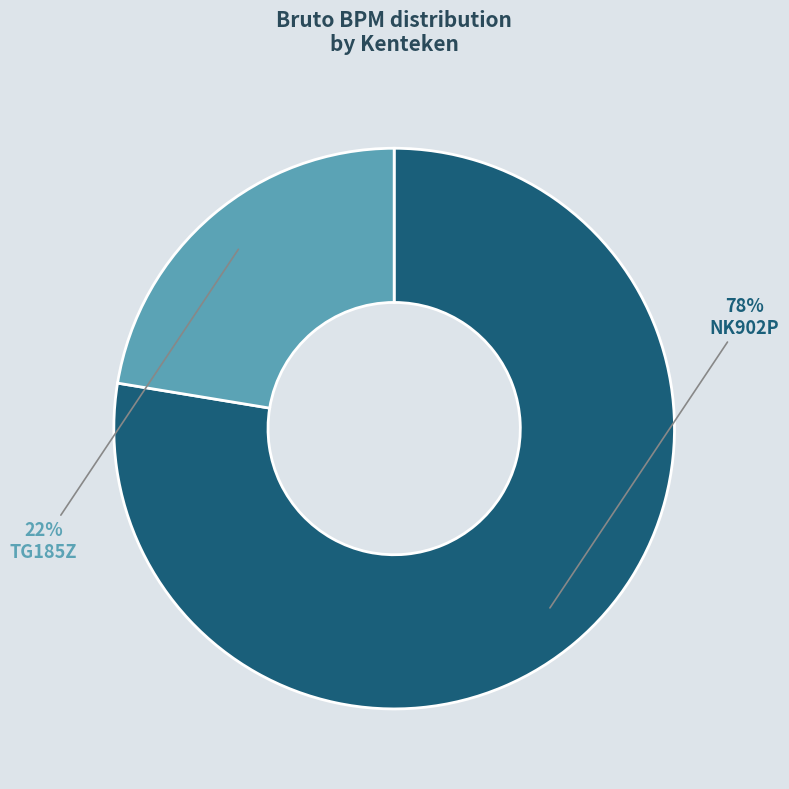

To the nearest percent, what is the average slice percentage?

50%